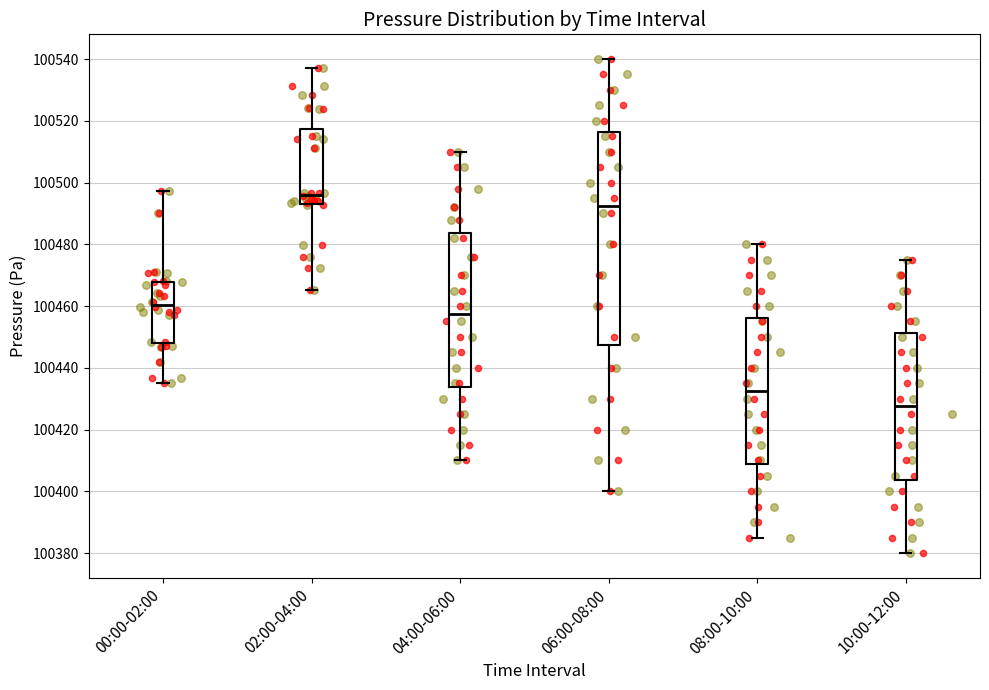

Which box is the tallest, from its lower edge to its upper edge?

06:00-08:00